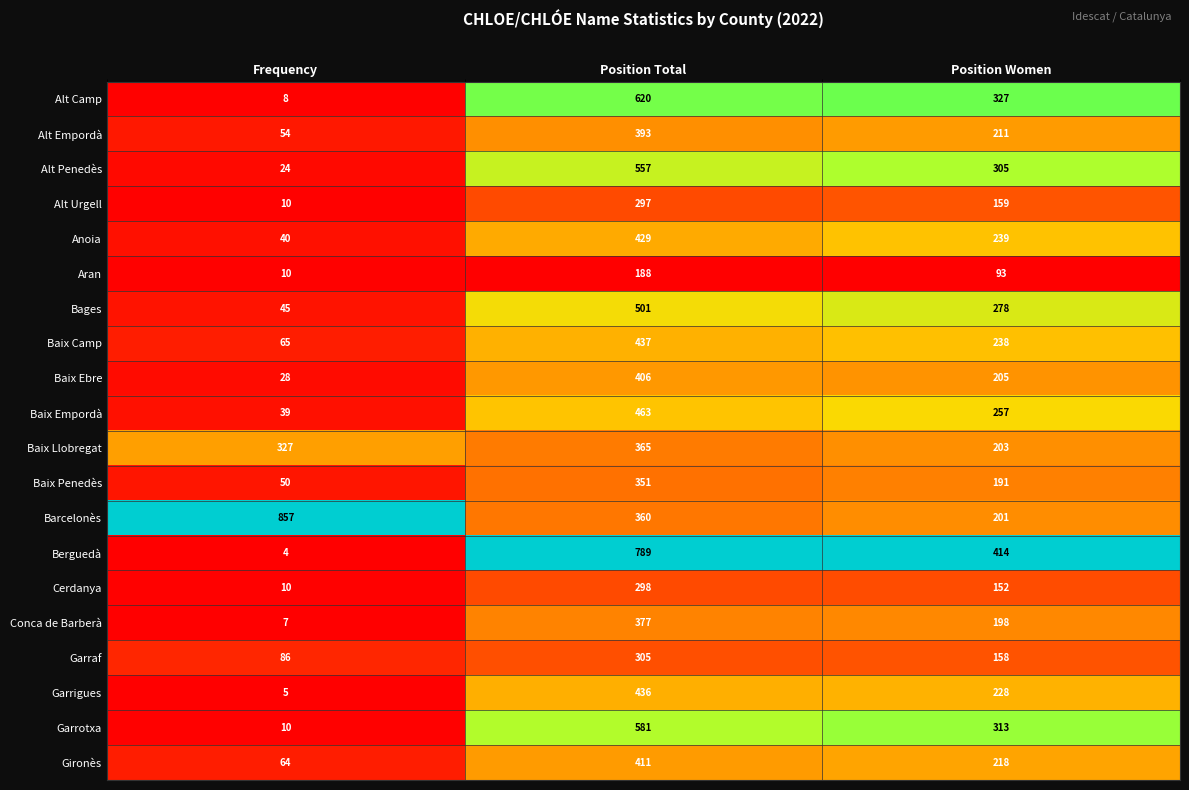

Between Frequency and Position Women, which series saw the biggest shift?

Barcelonès